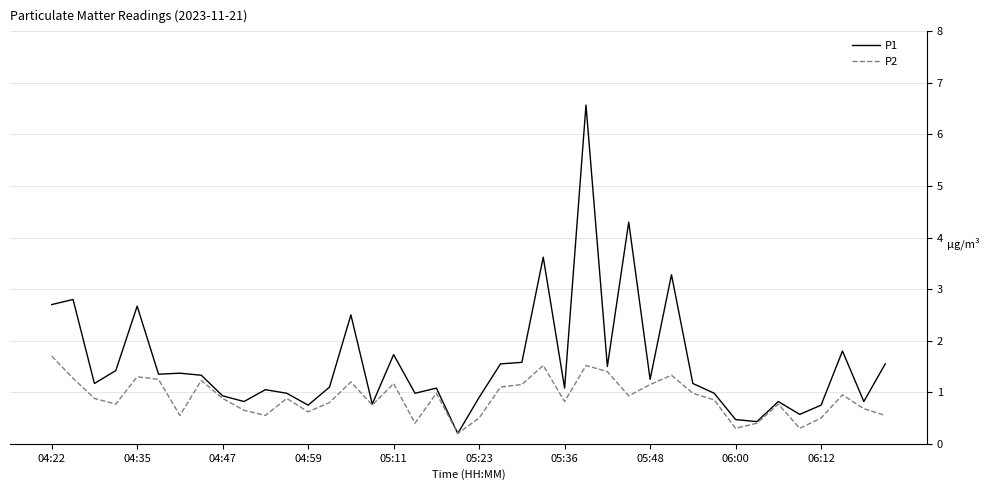

Which series has the largest total across all categories?

P1